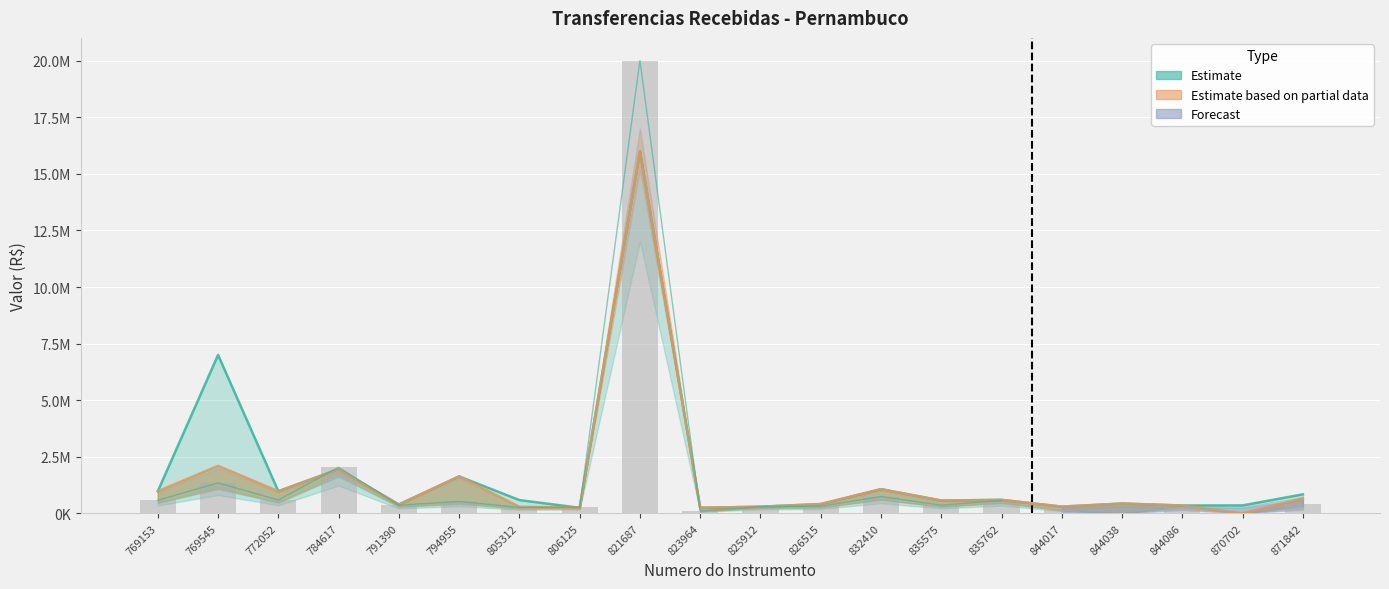

Is it true that Valor do Convenio equals 243750 at 823964?

True